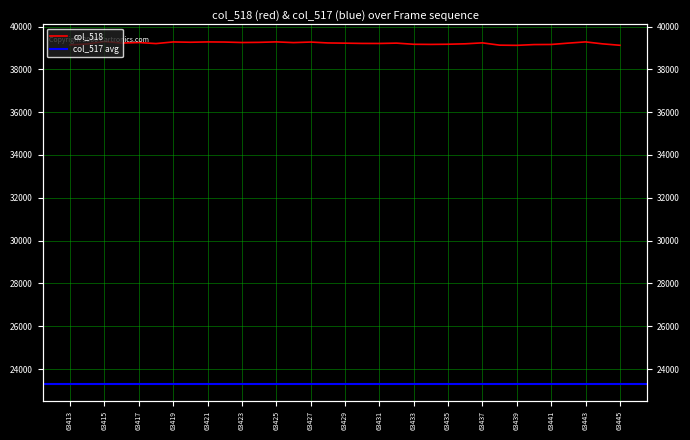

What is the maximum value shown in the chart?

39302